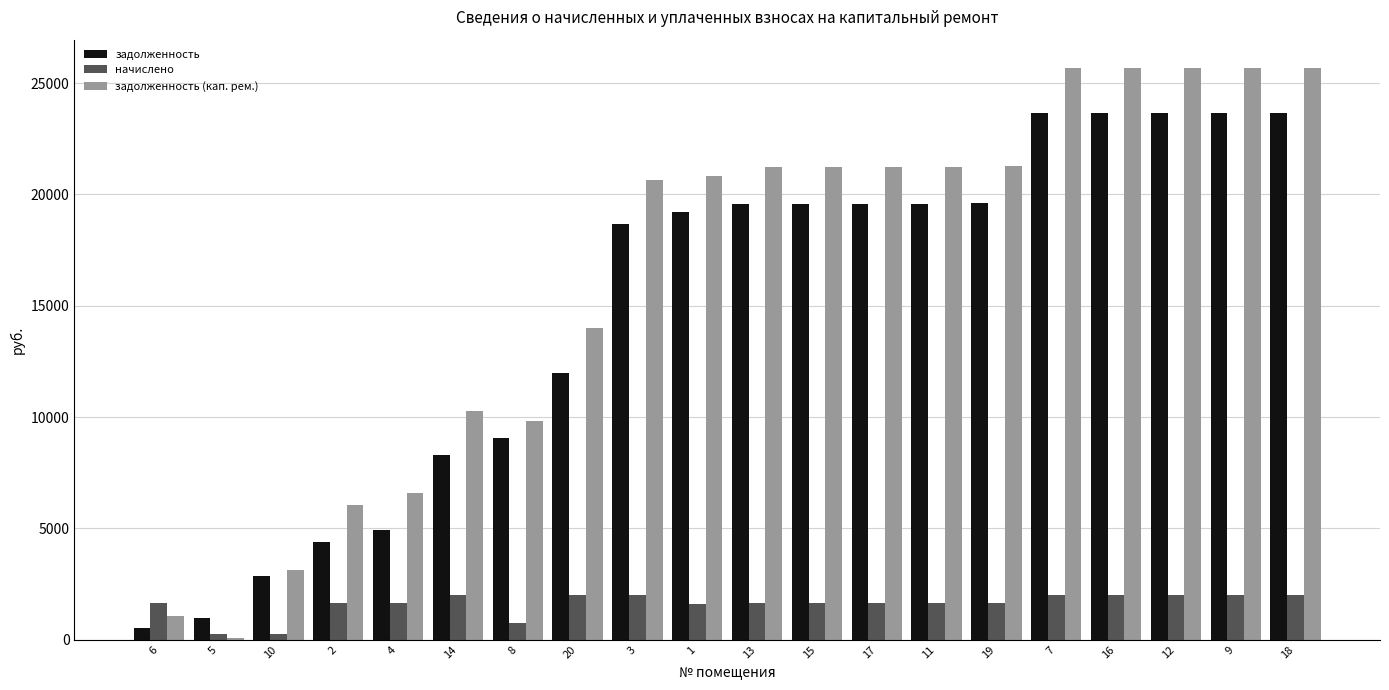

What is the average value of the задолженность (кап. рем.) series?

16353.1